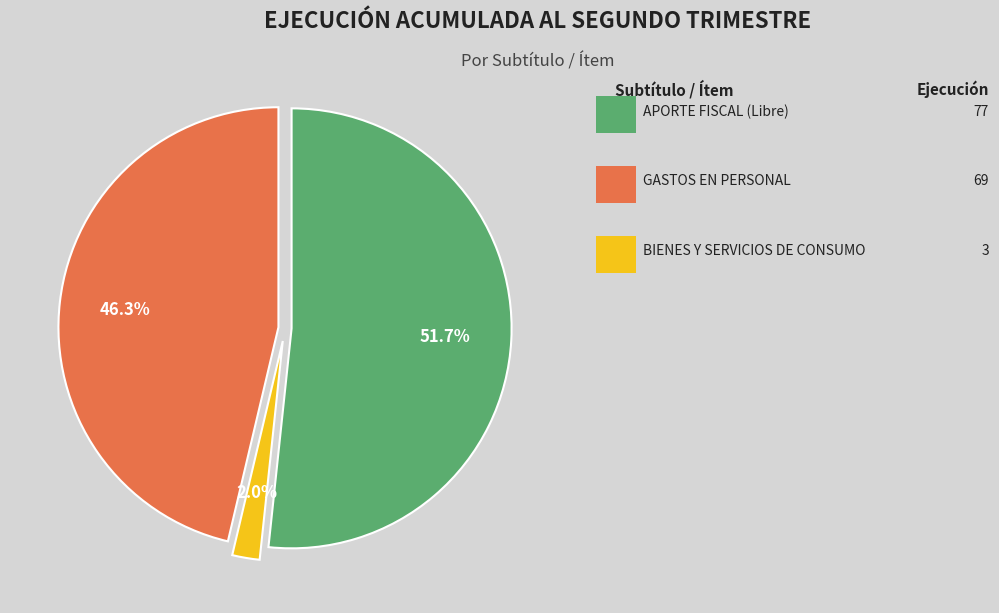

Is there a majority slice in this chart?

Yes